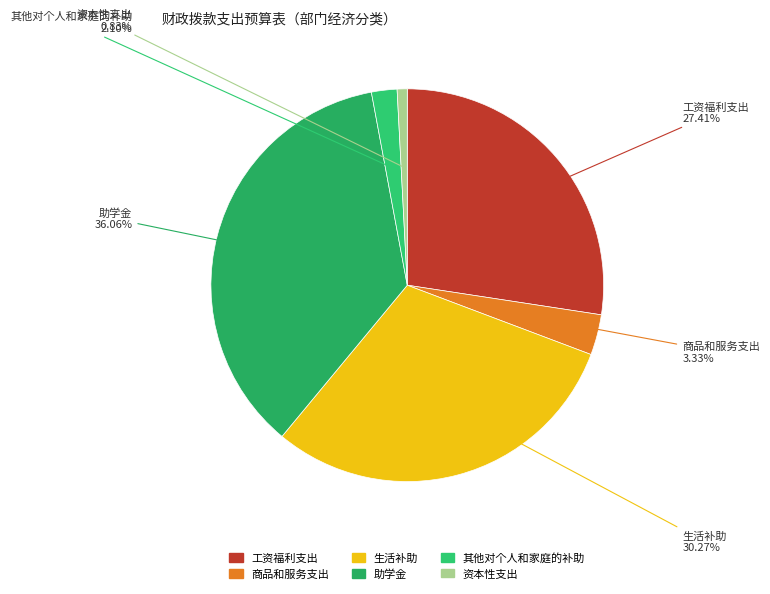

What is the ratio of the value at 资本性支出 to the value at 其他对个人和家庭的补助?

0.4